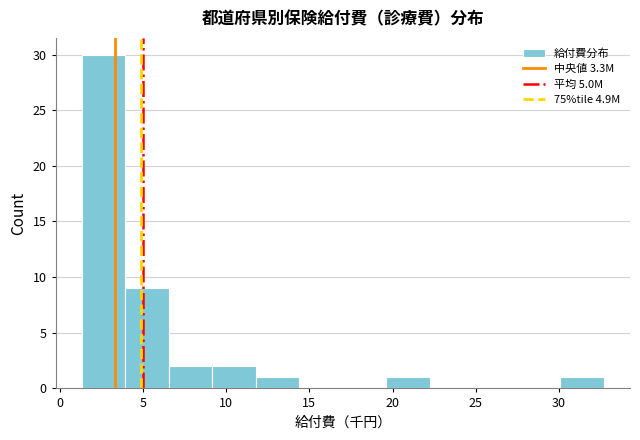

How tall is the bar that spans 12.0 to 14.5 on the x-axis? Neither the bar edges nor the heights are printed on the chart, so give them approximately, as read against the axes.

1